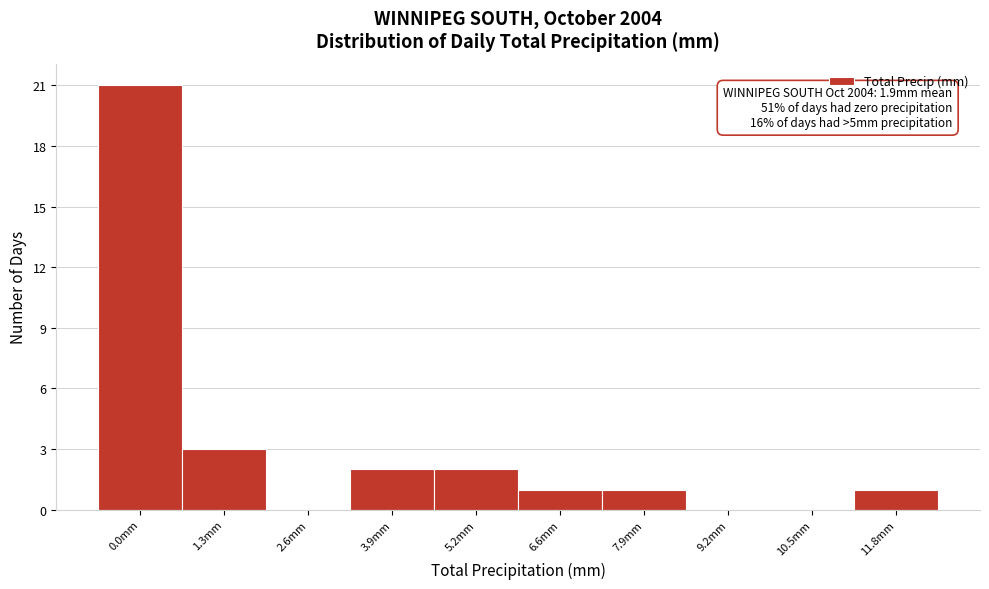

Reading left to right, what are all the values shown in this chart?

0.0mm=21	1.3mm=3	2.6mm=0	3.9mm=2	5.2mm=2	6.6mm=1	7.9mm=1	9.2mm=0	10.5mm=0	11.8mm=1